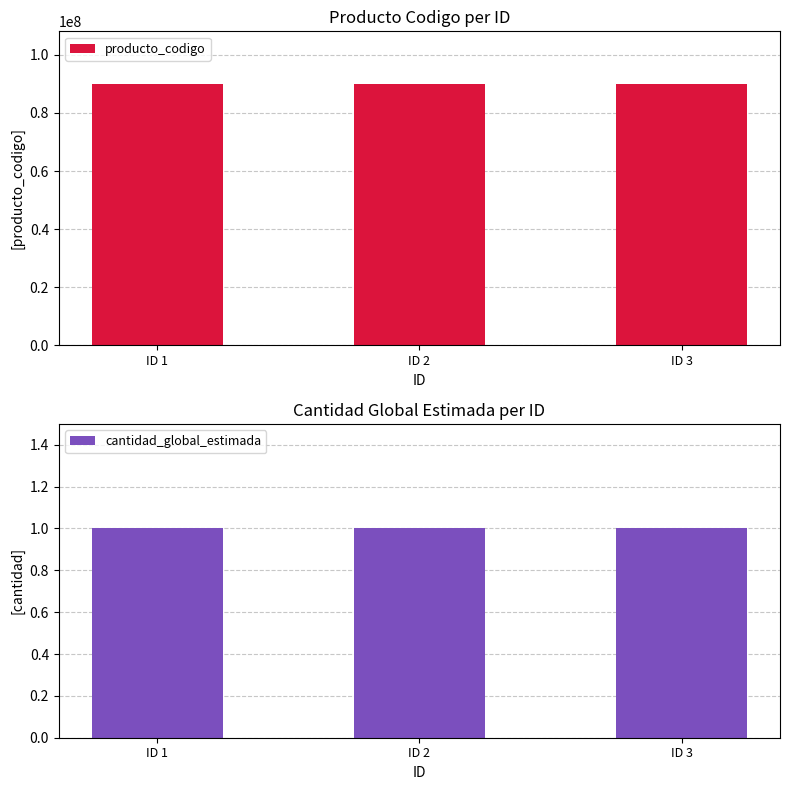

Rank the series by their average value, from highest to lowest.

producto_codigo, cantidad_global_estimada